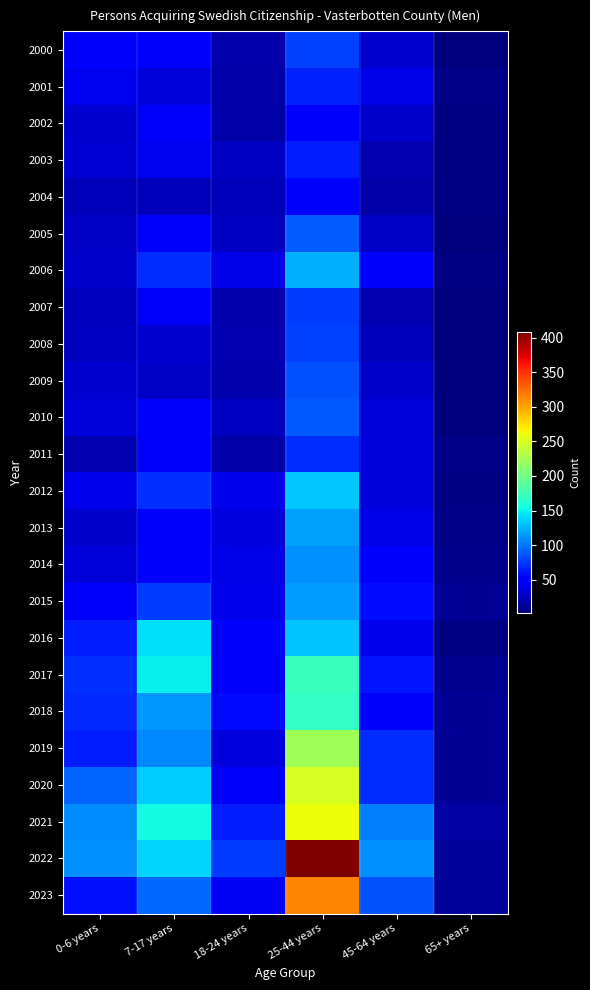

Which series has the largest total across all categories?

2022